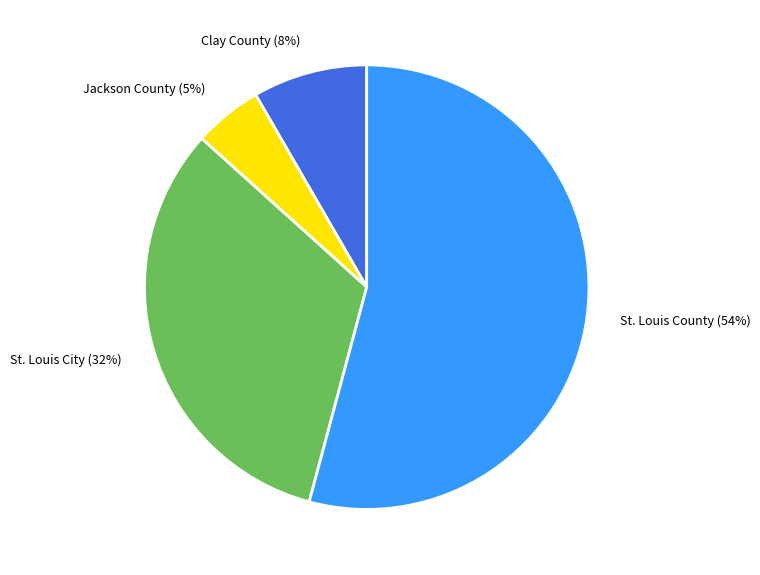

Between St. Louis County and Jackson County, which is larger?

St. Louis County